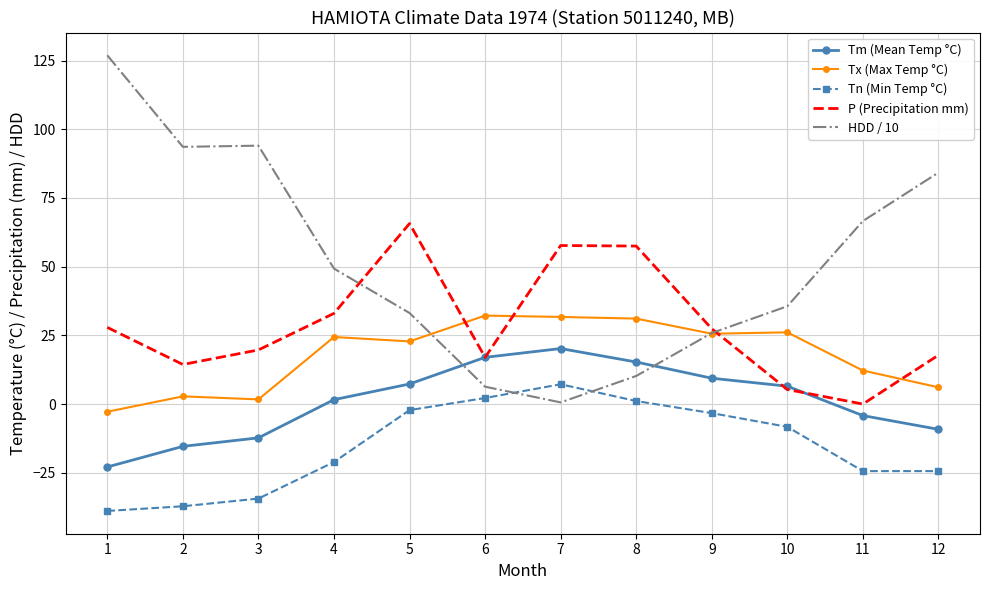

At which category does the chart reach its peak across all series?

1